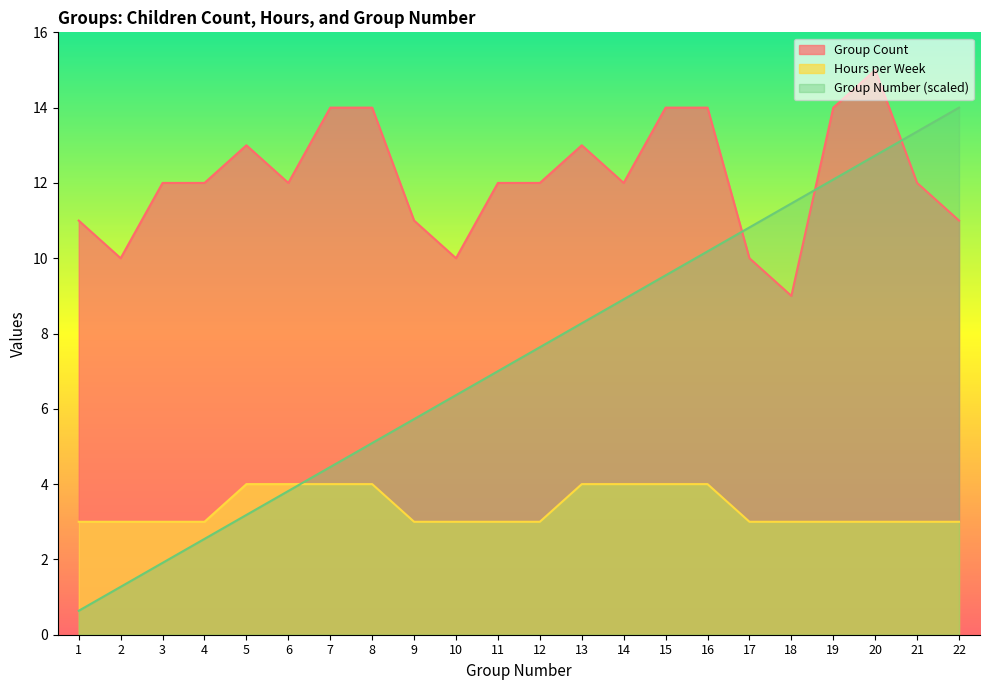

Reading left to right, extract all data points from this chart.

Group Count: 11.0	10.0	12.0	12.0	13.0	12.0	14.0	14.0	11.0	10.0	12.0	12.0	13.0	12.0	14.0	14.0	10.0	9.0	14.0	15.0	12.0	11.0
Hours per Week: 3.0	3.0	3.0	3.0	4.0	4.0	4.0	4.0	3.0	3.0	3.0	3.0	4.0	4.0	4.0	4.0	3.0	3.0	3.0	3.0	3.0	3.0
Group Number: 0.6	1.3	1.9	2.5	3.2	3.8	4.5	5.1	5.7	6.4	7.0	7.6	8.3	8.9	9.5	10.2	10.8	11.5	12.1	12.7	13.4	14.0